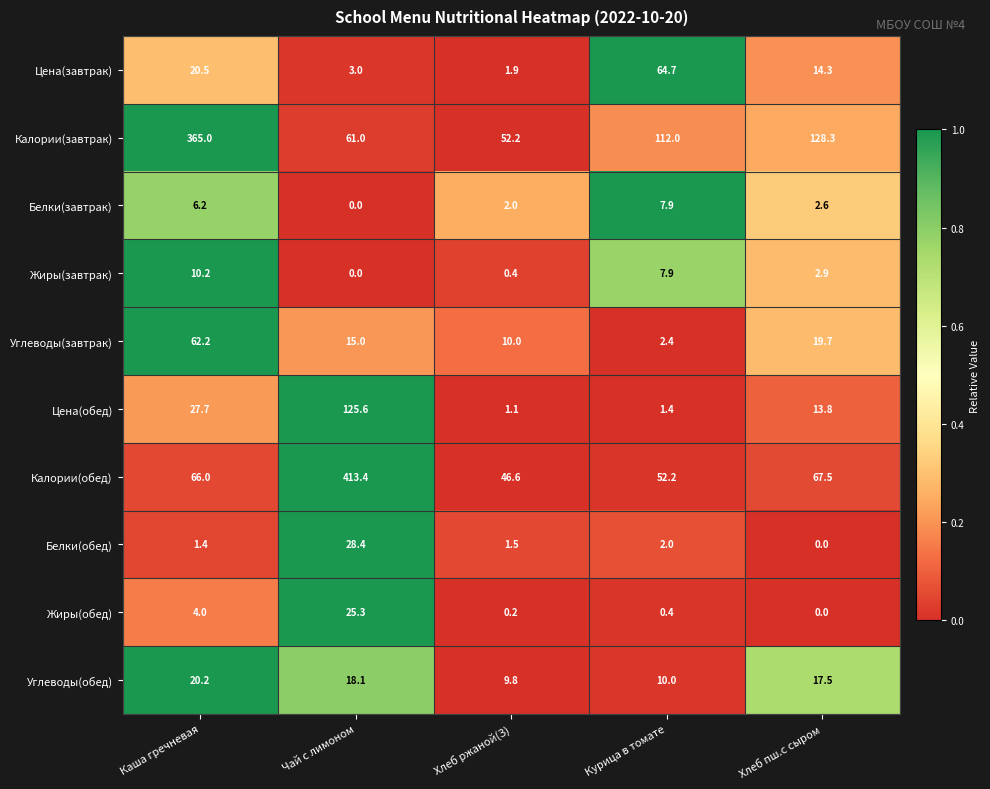

Count the number of data series in this chart.

10